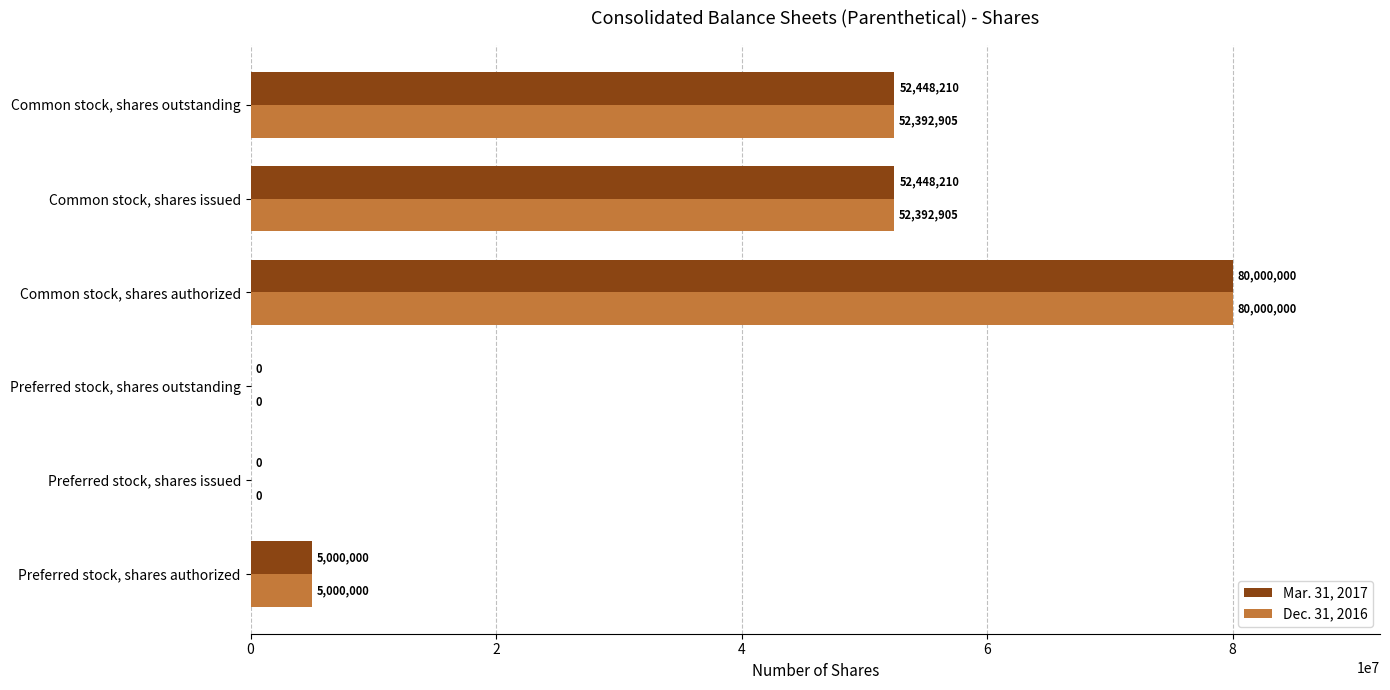

What are all the series names shown in the legend?

Mar. 31, 2017, Dec. 31, 2016